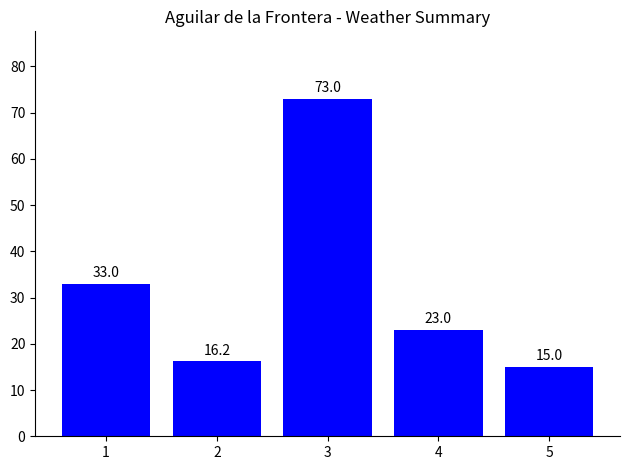

What is the difference between the values at 4 and 3?

50.0